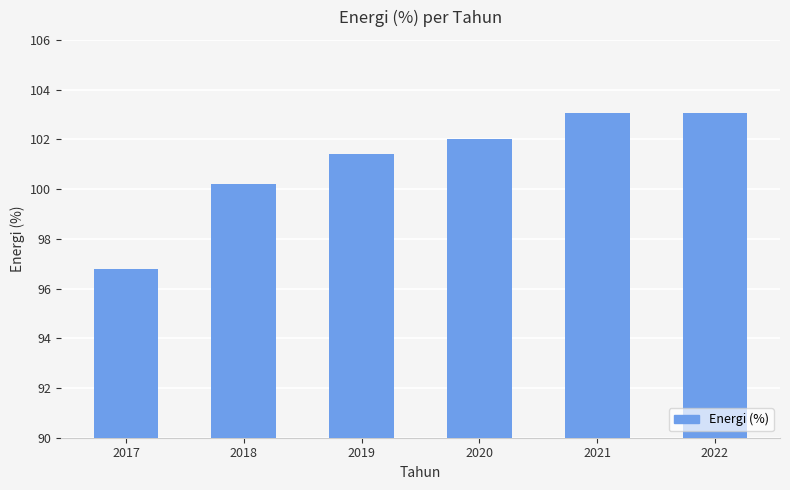

The chart shows a value of 49.3 at 2019. True or false?

False